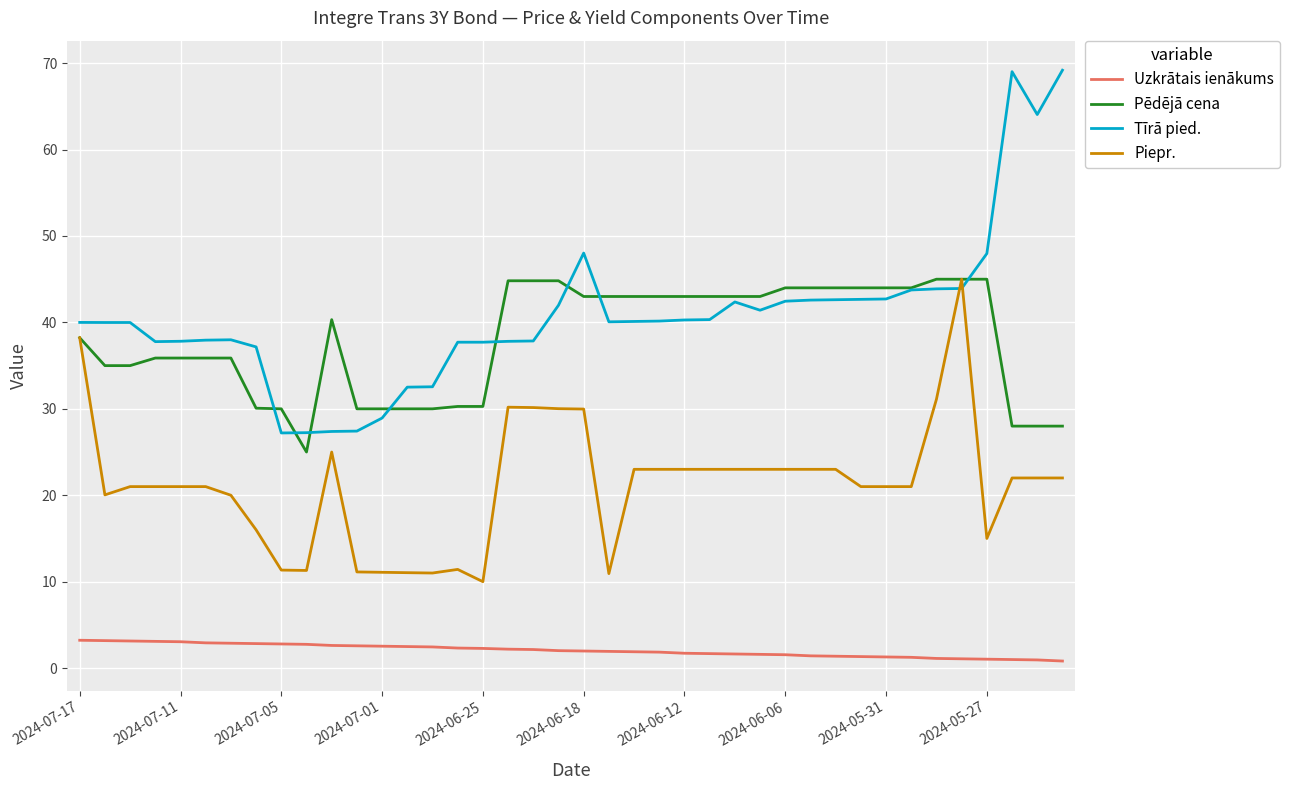

What is the maximum value shown in the chart?

69.2